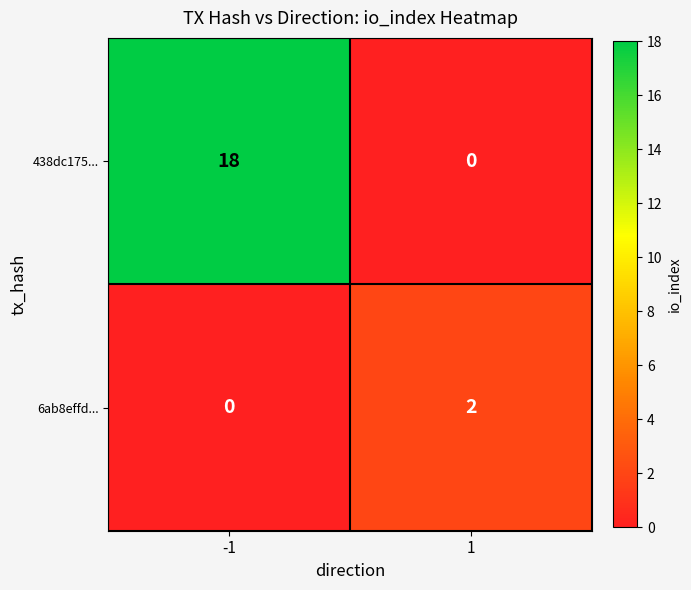

What is the sum of the 438dc175... values at -1 and 1?

18